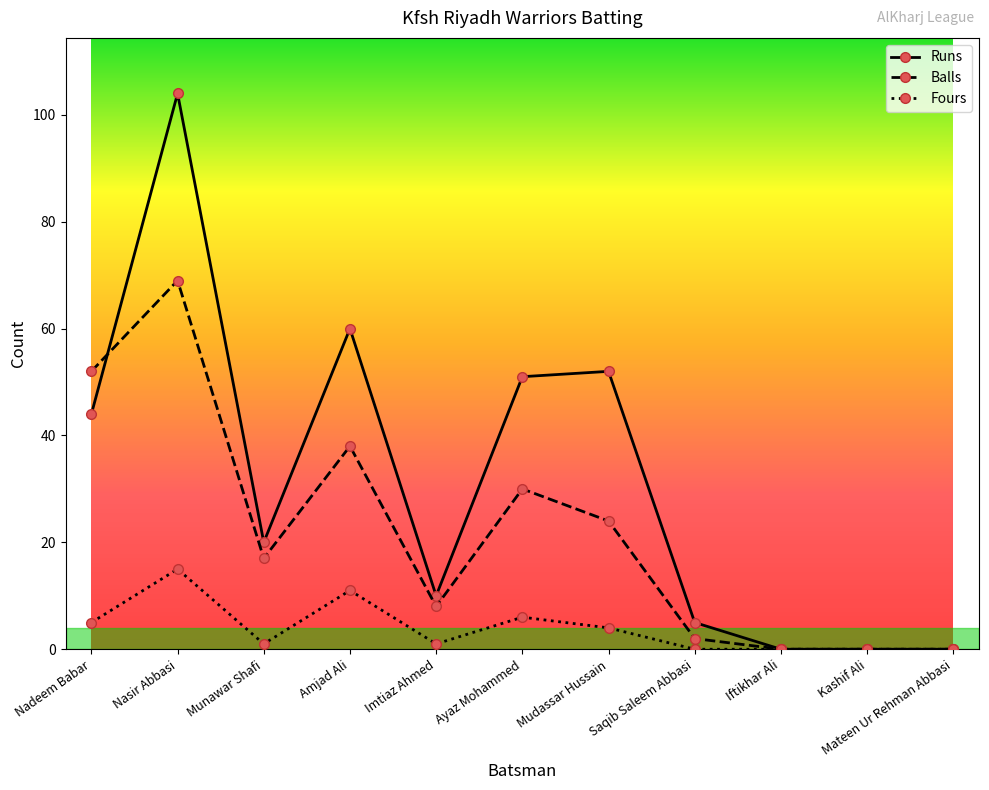

Is it true that Fours equals 6 at Mateen Ur Rehman Abbasi?

False